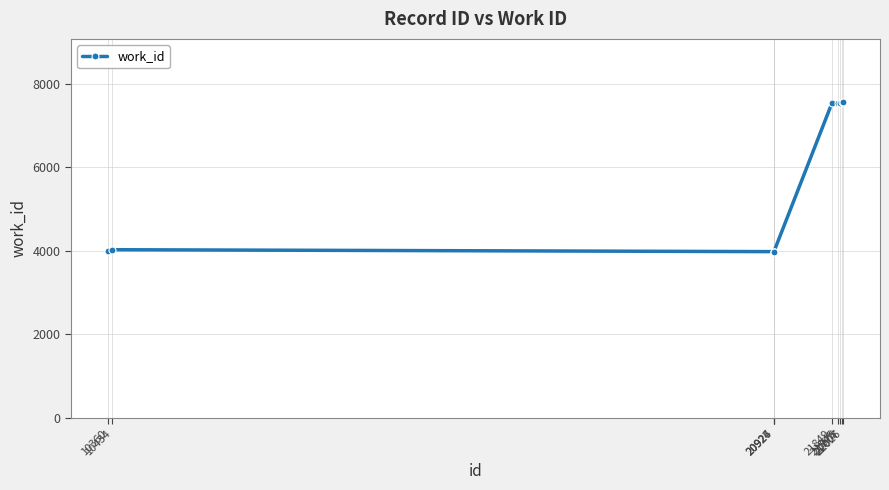

How many data points are less than 7548?

5